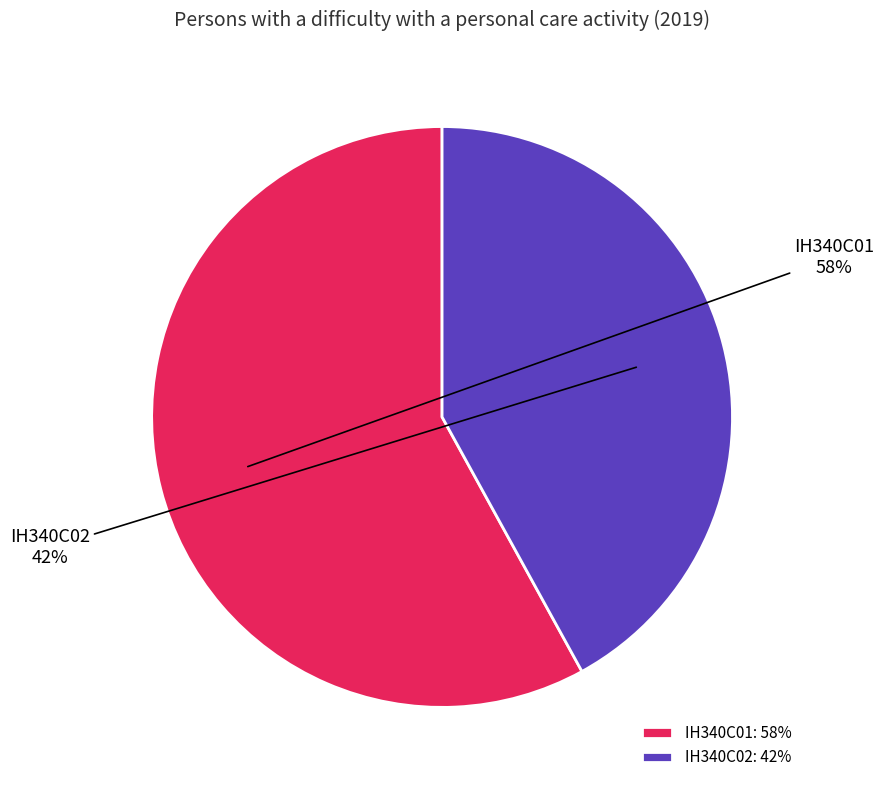

How many slices are in this pie chart?

2